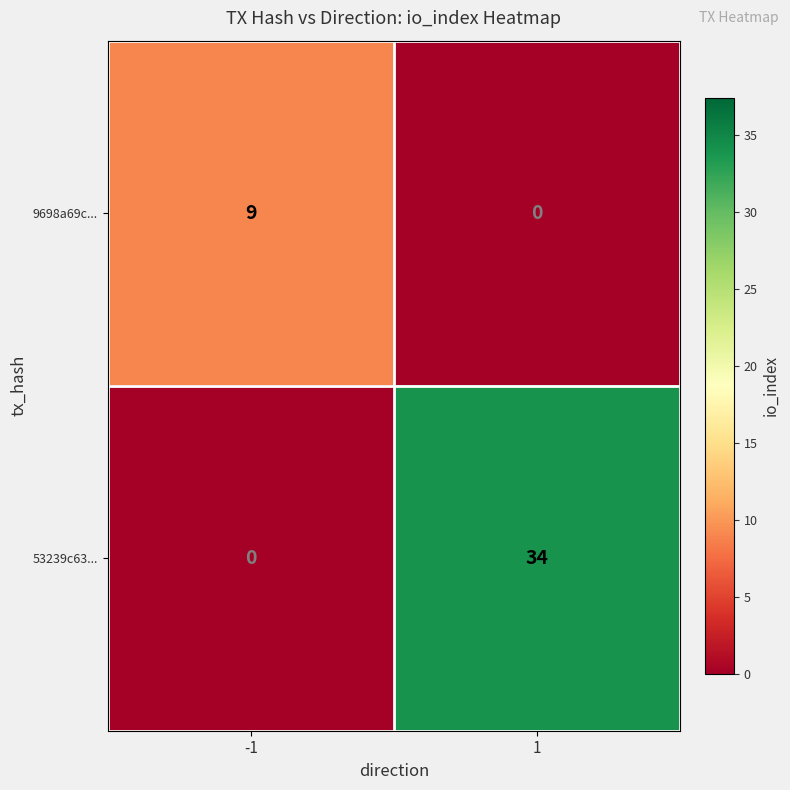

What is the maximum value shown in the chart?

34